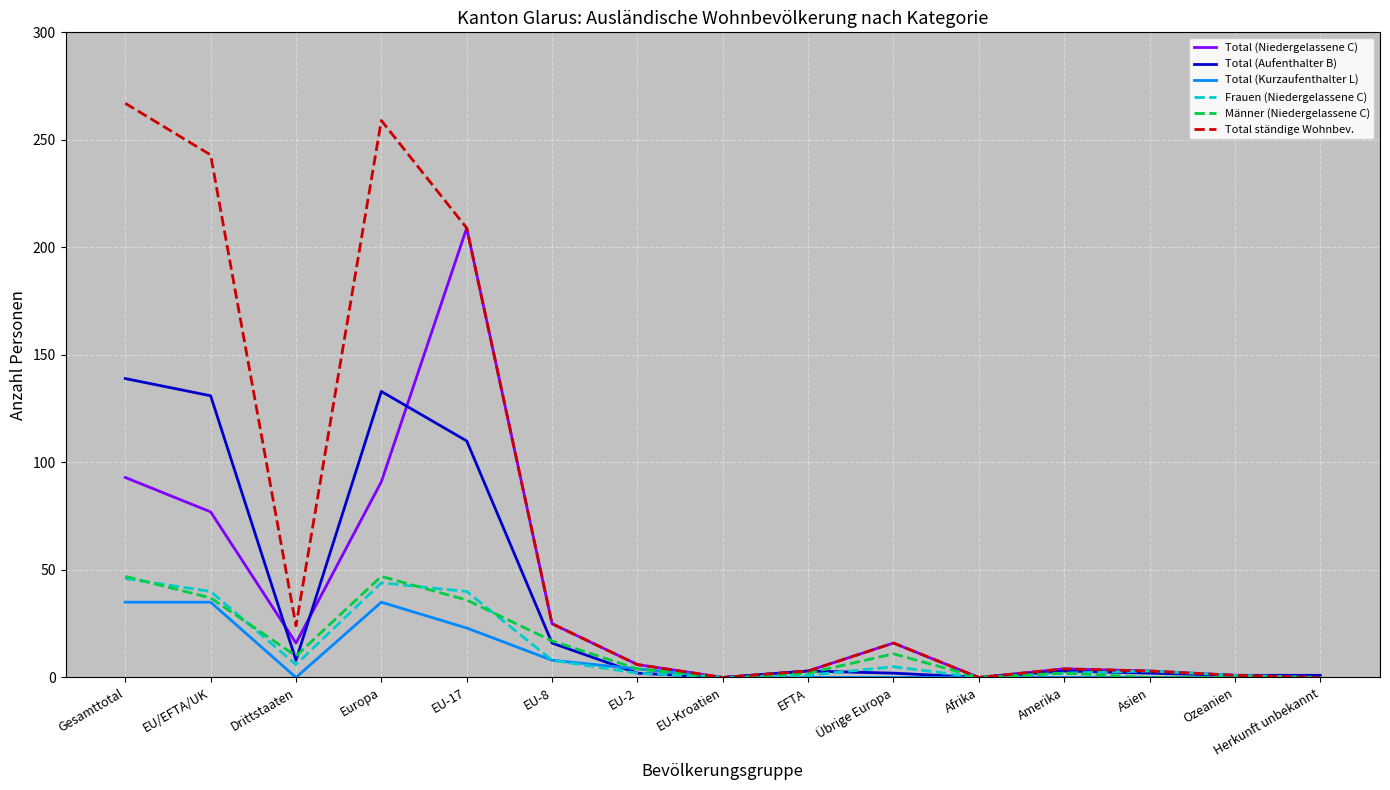

At which category does Total ständige Wohnbev. reach its first local valley?

Drittstaaten